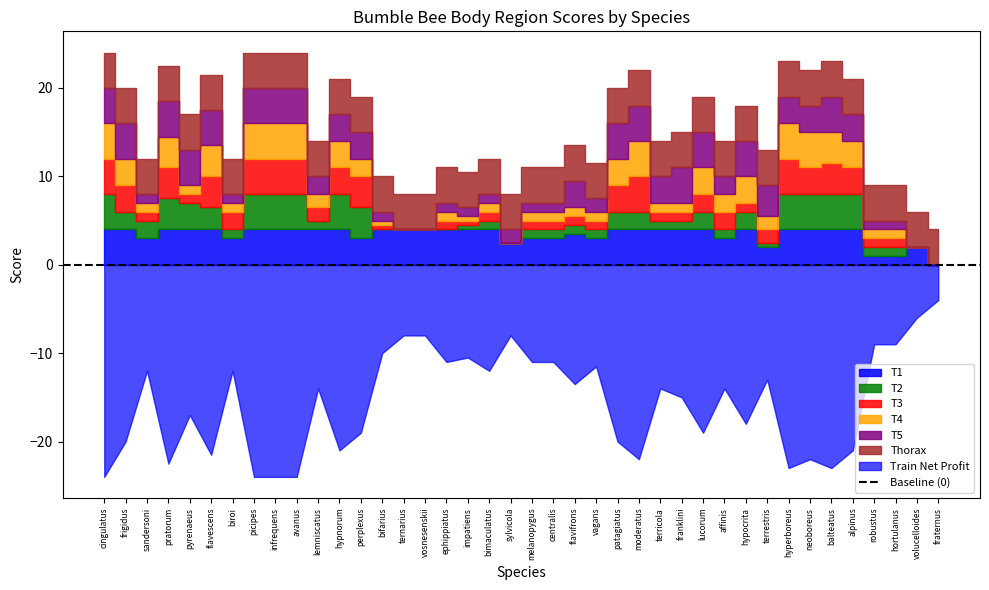

At hyperboreus, list the series in order from largest to smallest.

T1, T2, T3, T4, Thorax, T5